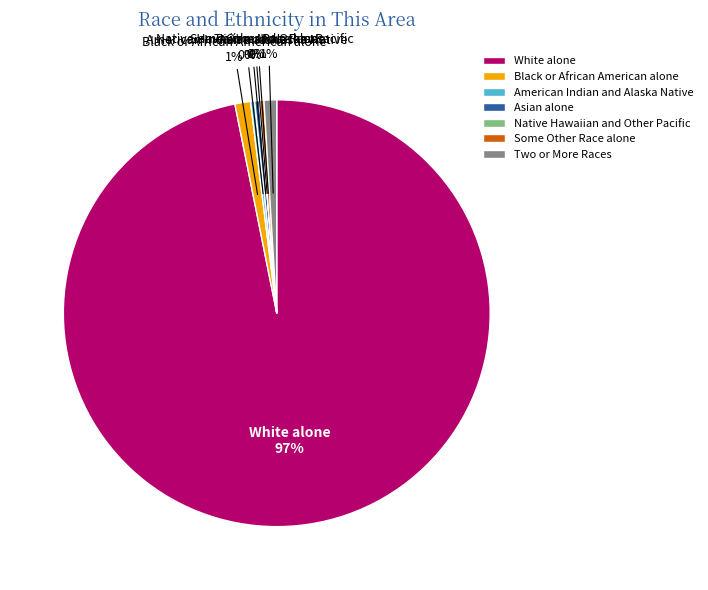

Do American Indian and Alaska Native and Black or African American alone together represent more than half of the pie?

No